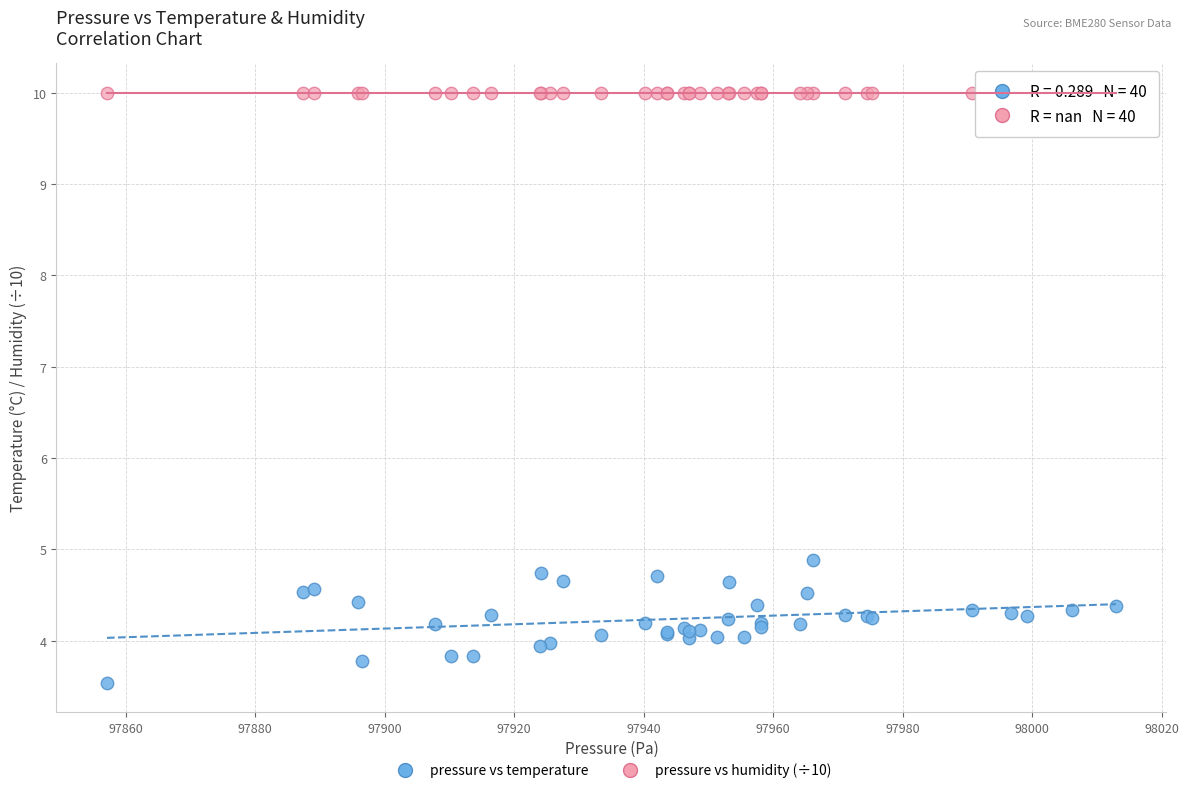

Which series reaches the maximum Y coordinate?

pressure vs humidity (÷10)